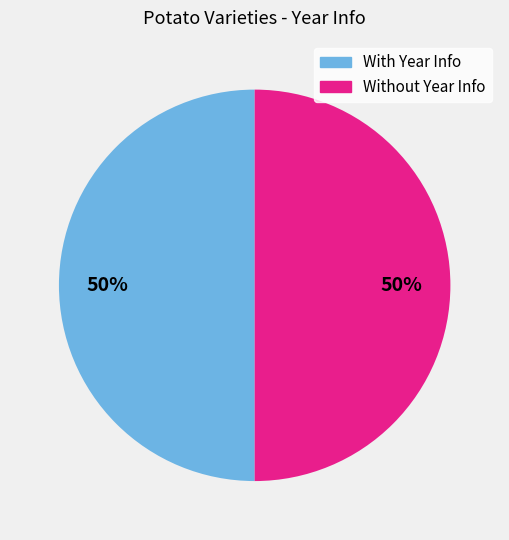

Is there a majority slice in this chart?

No